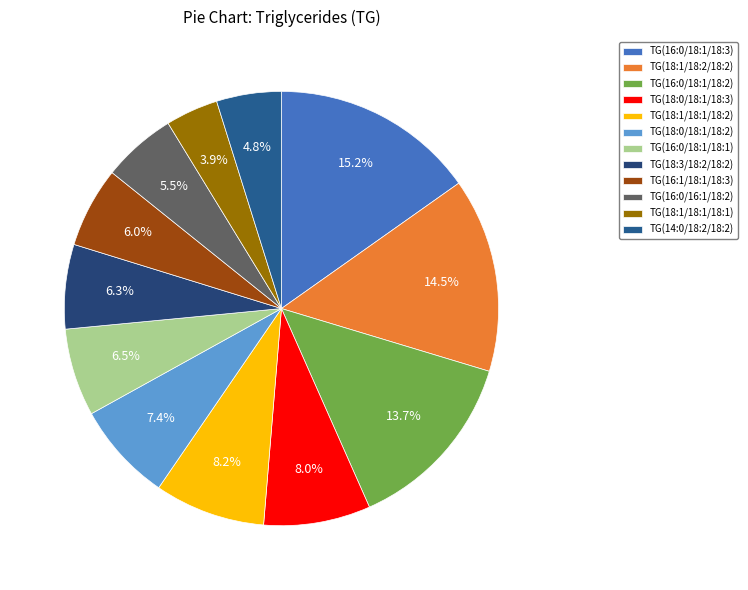

Which category has the biggest portion of the pie?

TG(16:0/18:1/18:3)